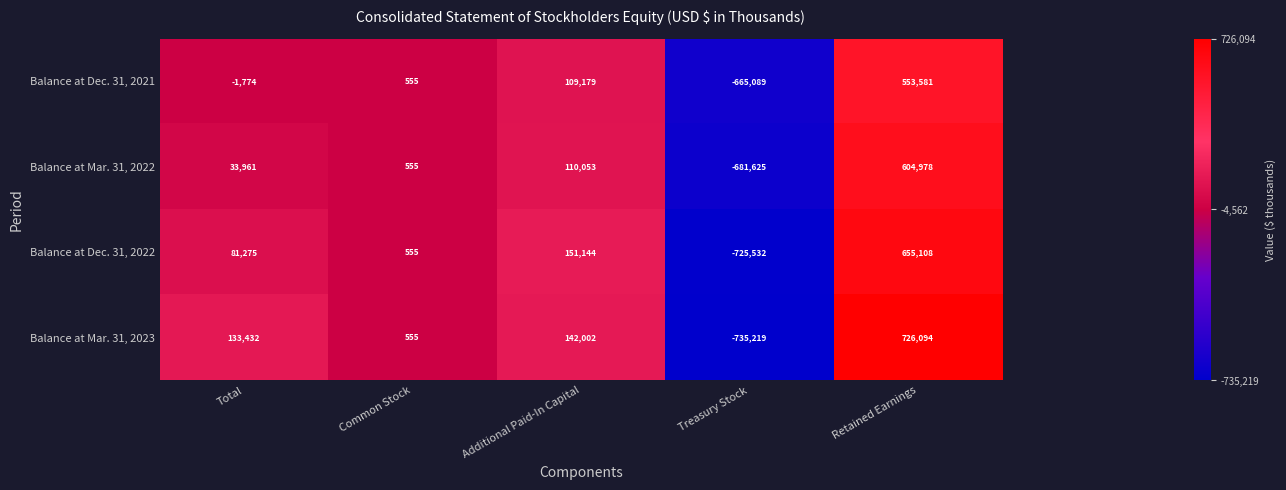

Reading left to right, extract all data points from this chart.

Balance at Dec. 31, 2021: -1774	555	109179	-665089	553581
Balance at Mar. 31, 2022: 33961	555	110053	-681625	604978
Balance at Dec. 31, 2022: 81275	555	151144	-725532	655108
Balance at Mar. 31, 2023: 133432	555	142002	-735219	726094